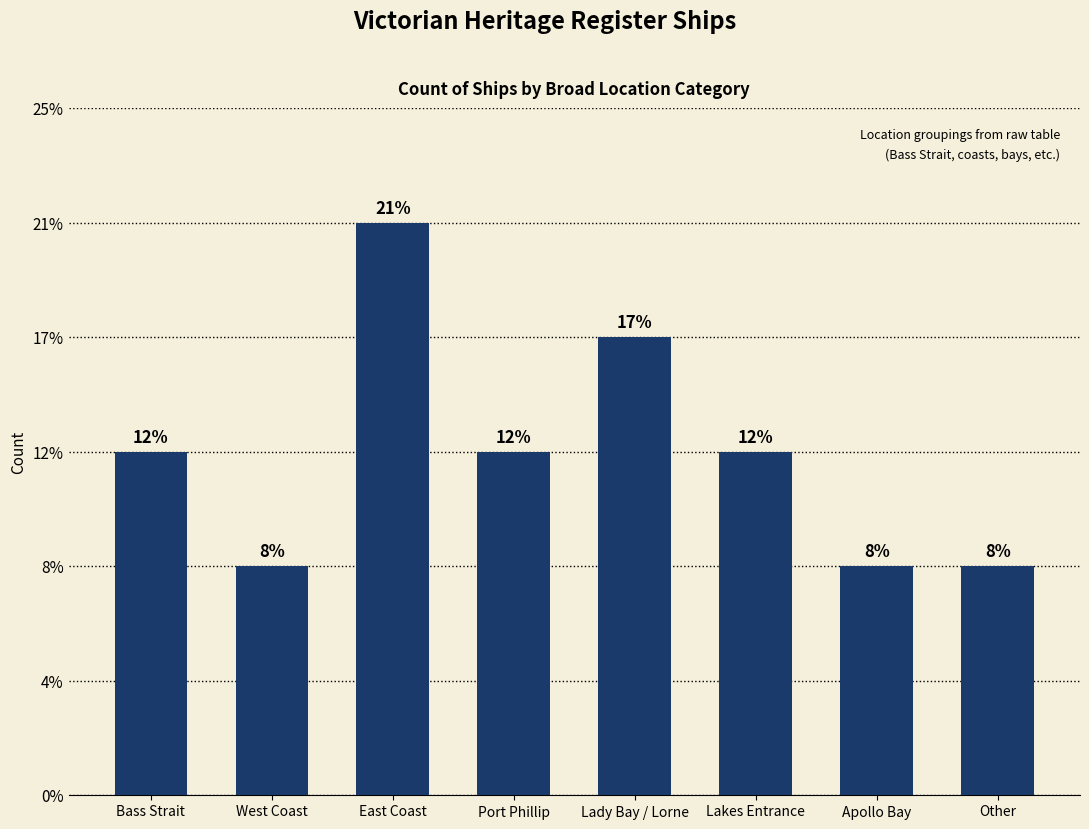

At which label is the value closest to 3?

Bass Strait